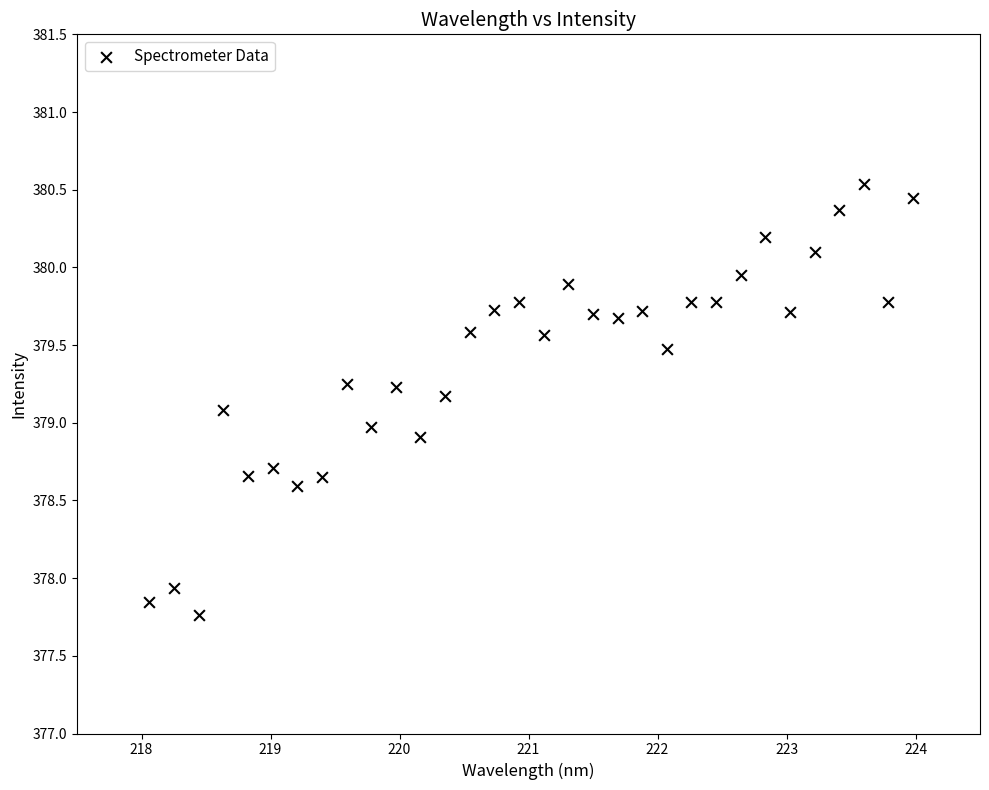

What is the range of X values (max minus min)?

5.9